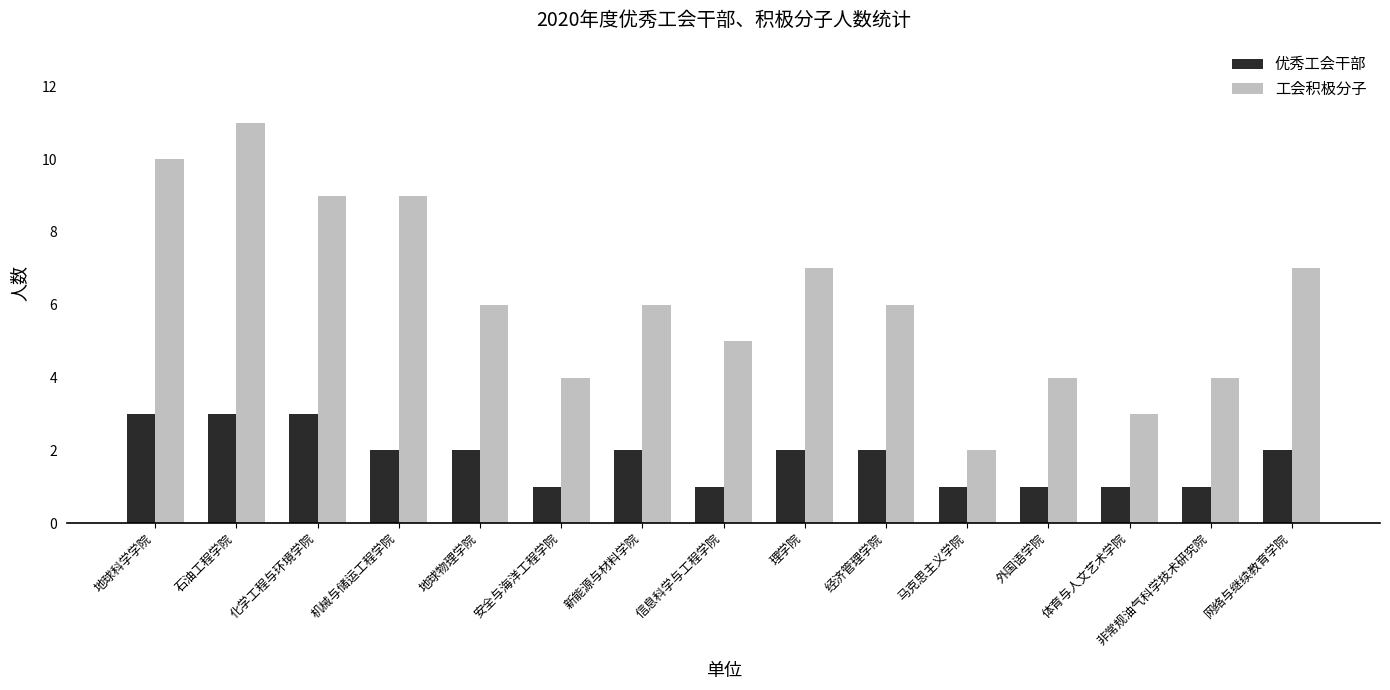

How many data points does each series have?

15